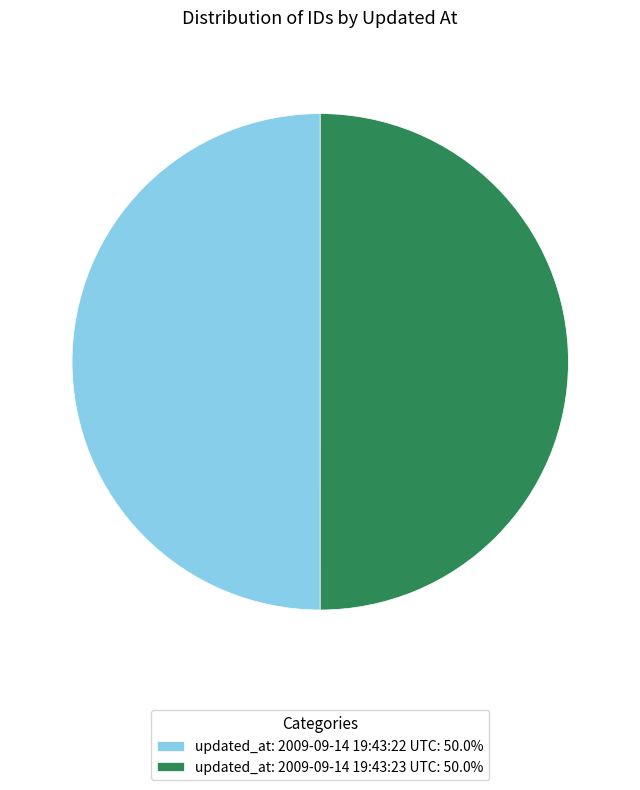

Do updated_at: 2009-09-14 19:43:23 UTC: 50.0% and updated_at: 2009-09-14 19:43:22 UTC: 50.0% together represent more than half of the pie?

Yes